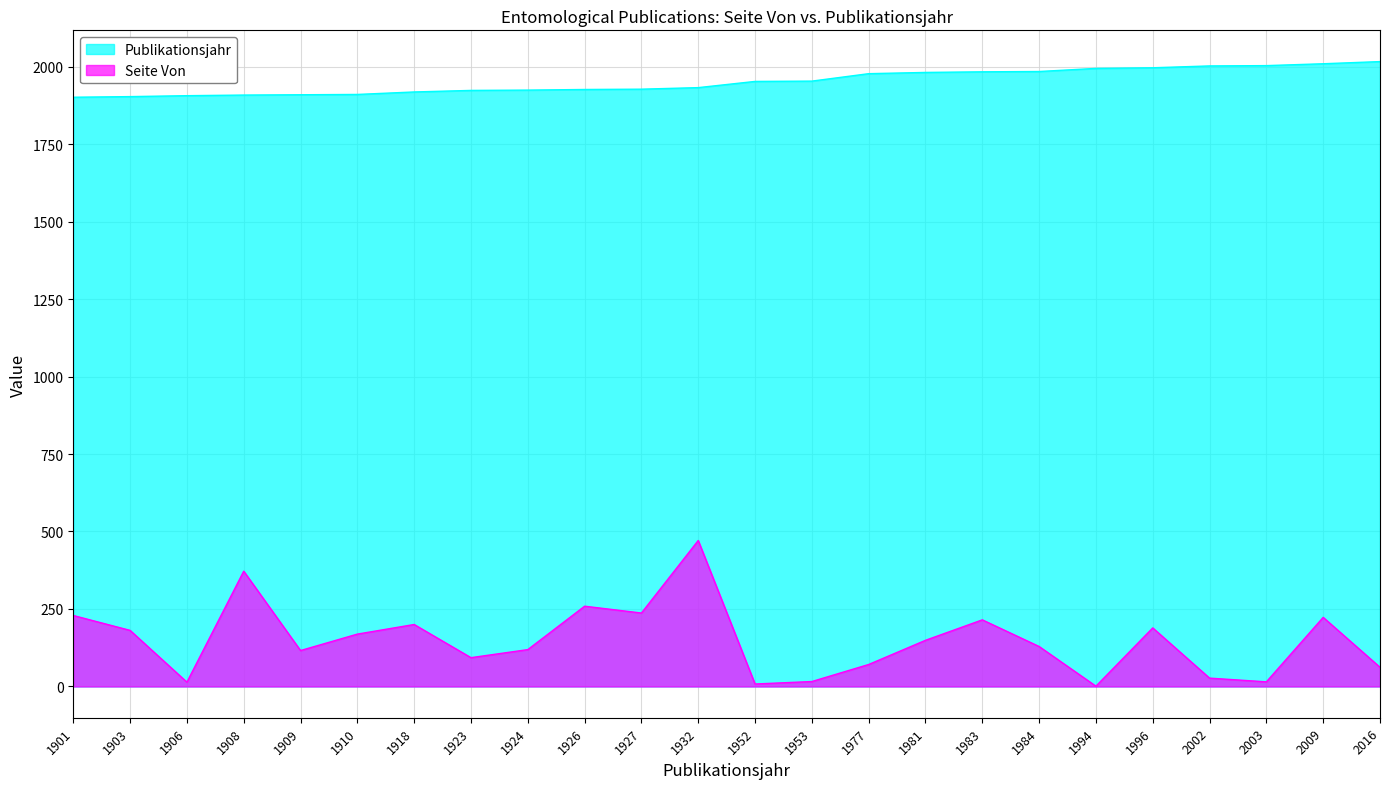

The Seite Von series shows 116 at 1909. True or false?

True